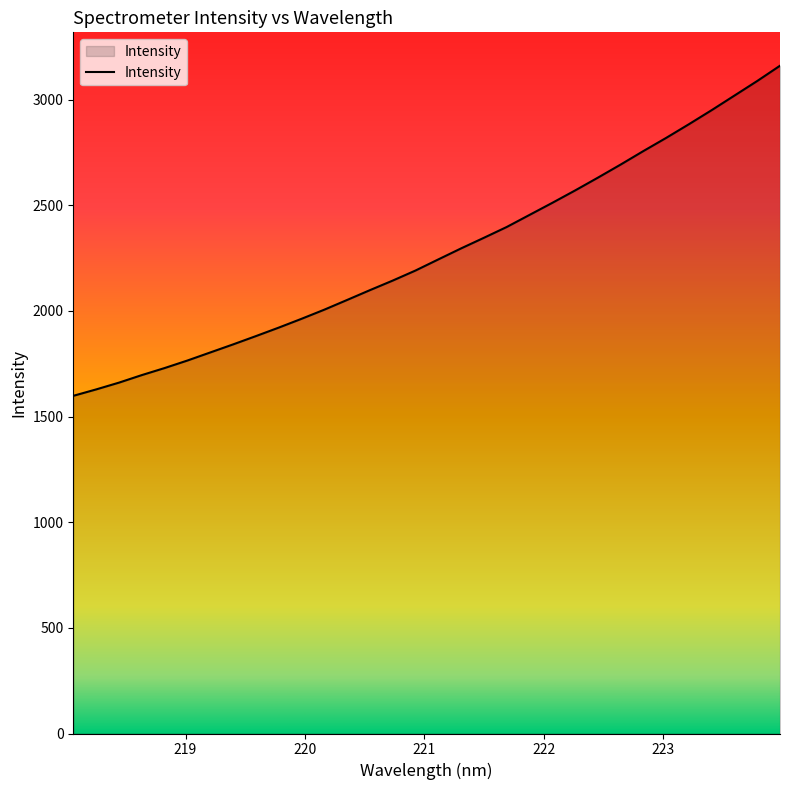

How many lines are shown in the chart?

1